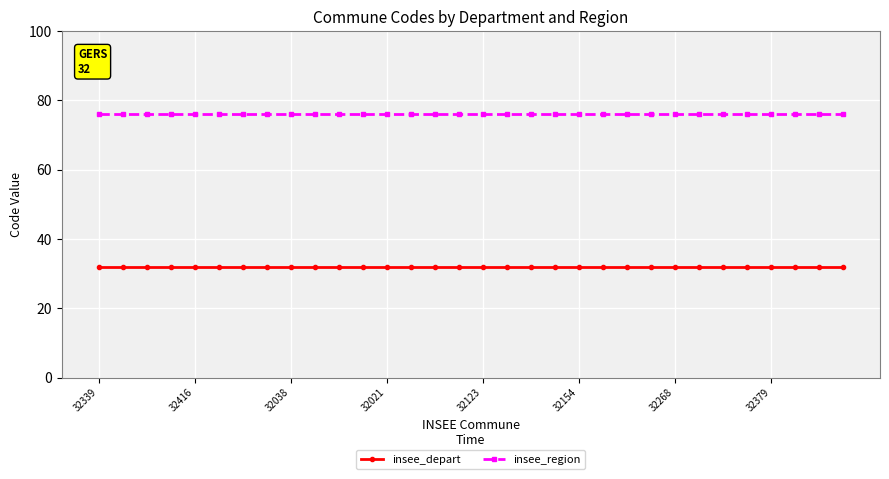

What is the highest value of the insee_region series?

76